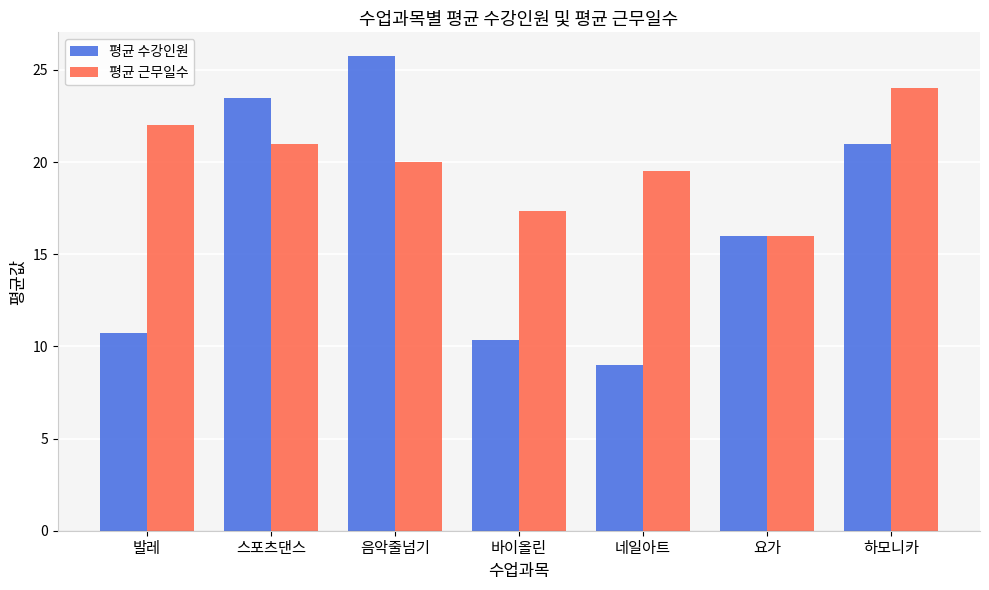

What is the greatest value displayed?

25.8